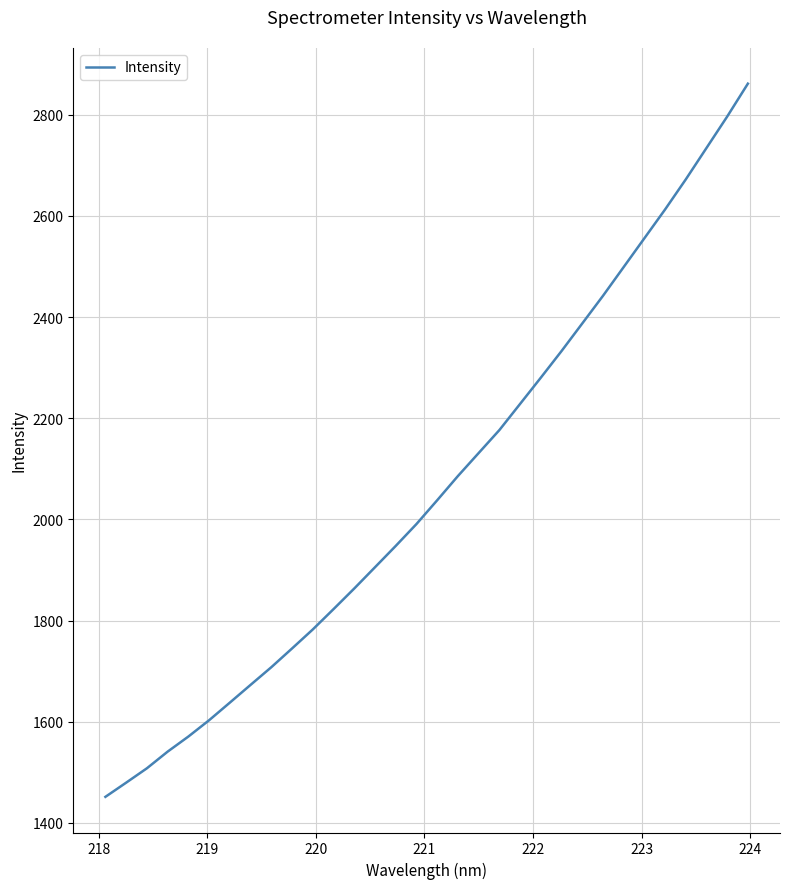

What is the difference between the maximum and minimum values?

1409.6